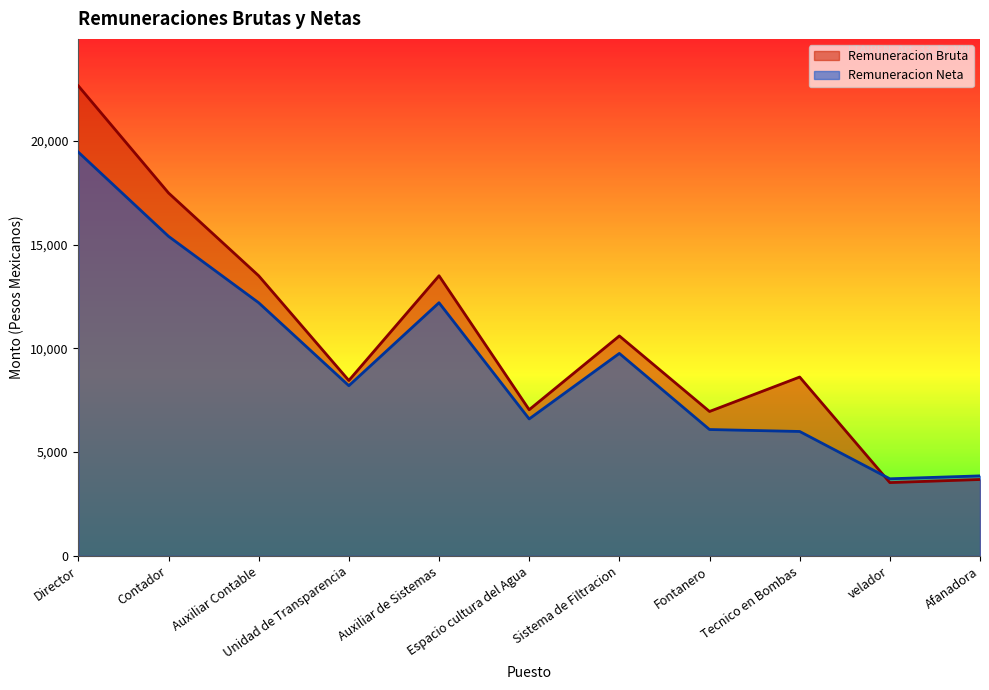

How many distinct data groups are displayed?

2